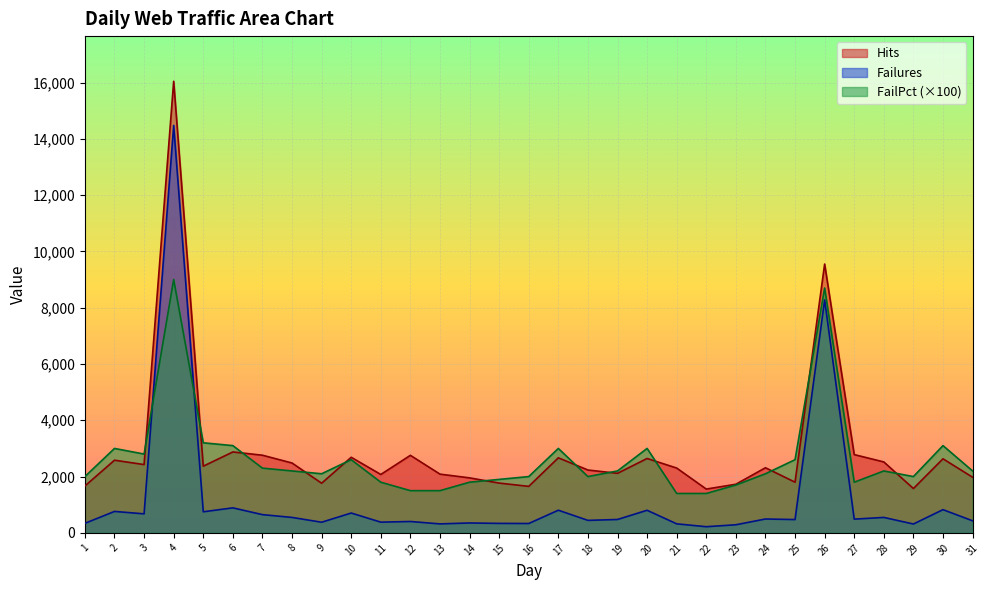

What is the value of the FailPct point at the 23rd from the left?

1700